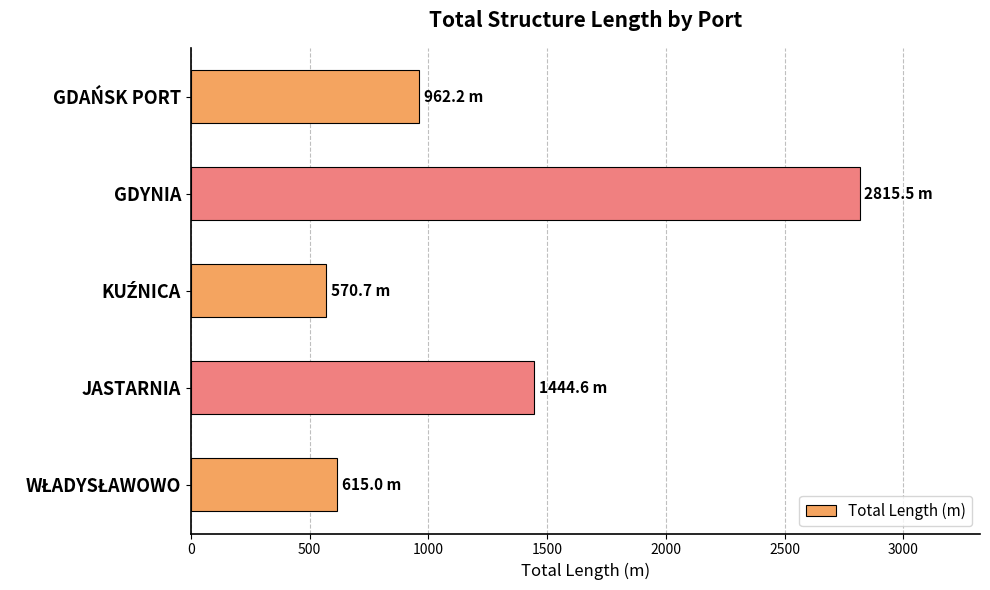

What is the change in value from GDYNIA to GDAŃSK PORT?

-1853.3